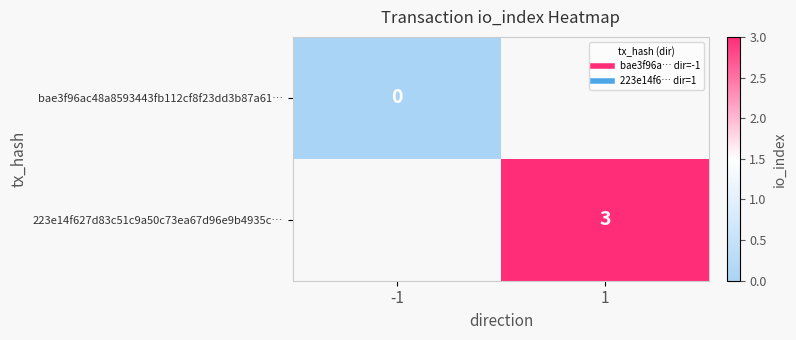

True or false: bae3f96ac48a8593443fb112cf8f23dd3b87a61… has a value of 0.0 at -1.

True